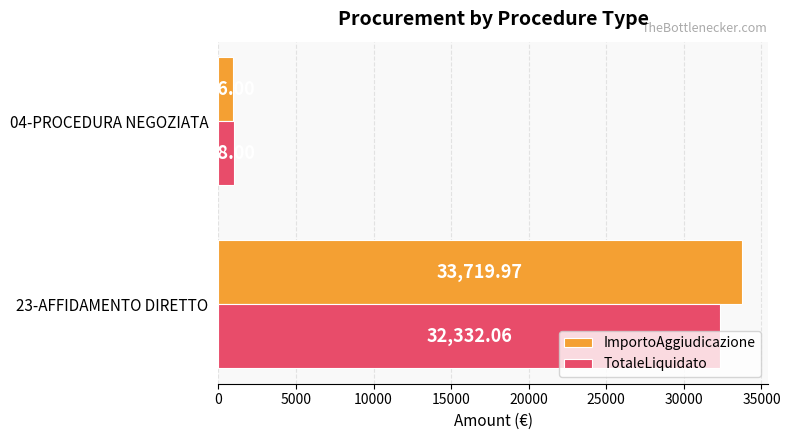

List the series in order of their peak value, highest first.

ImportoAggiudicazione, TotaleLiquidato